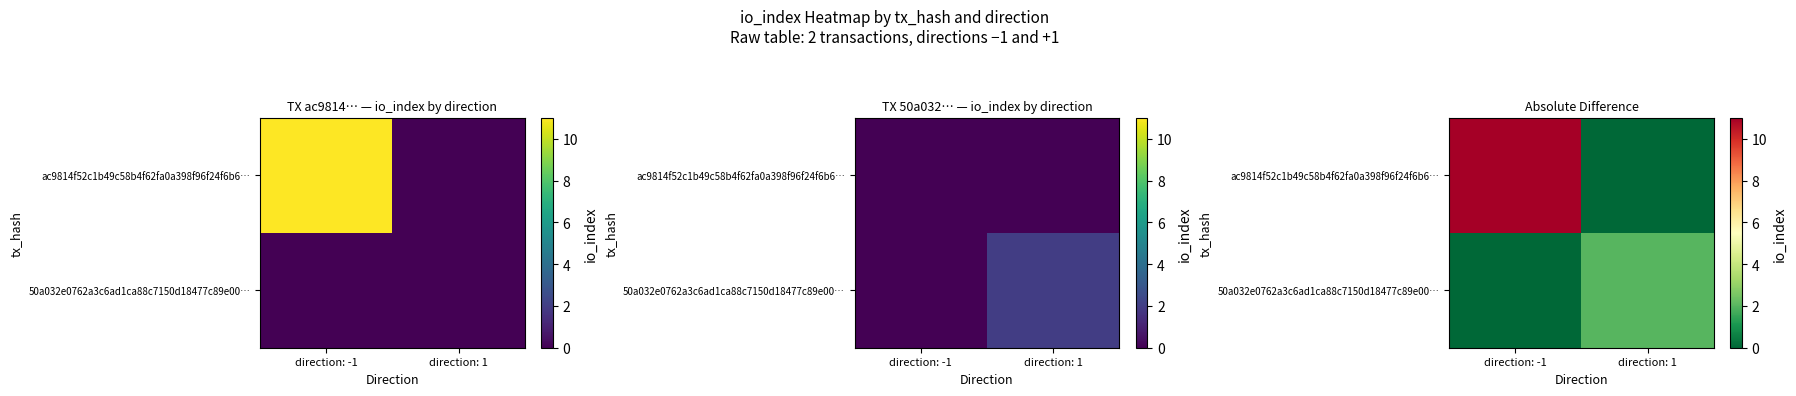

How many positive values does the 50a032e0762a3c6ad1ca88c7150d18477c89e00… series have?

1